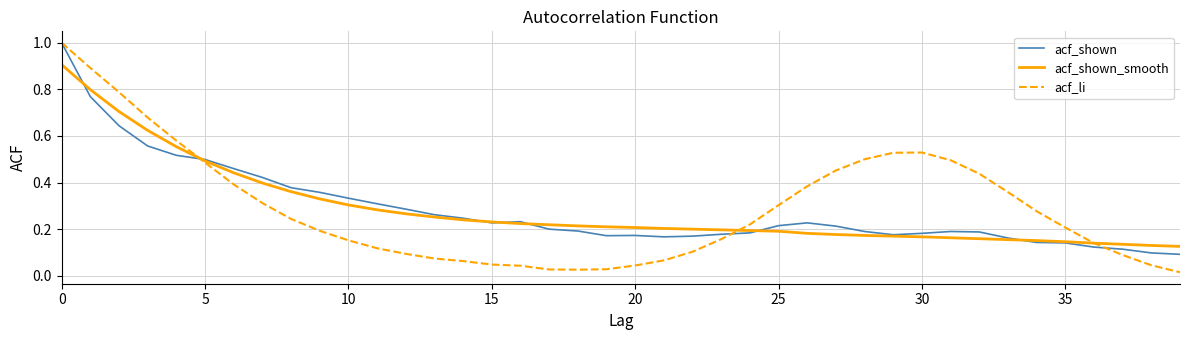

Which series has the largest range (max minus min)?

acf_li